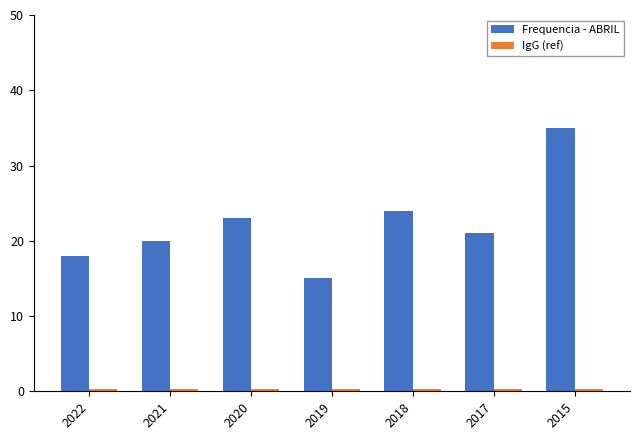

Between 2022 and 2019, which series saw the biggest shift?

Frequencia - ABRIL